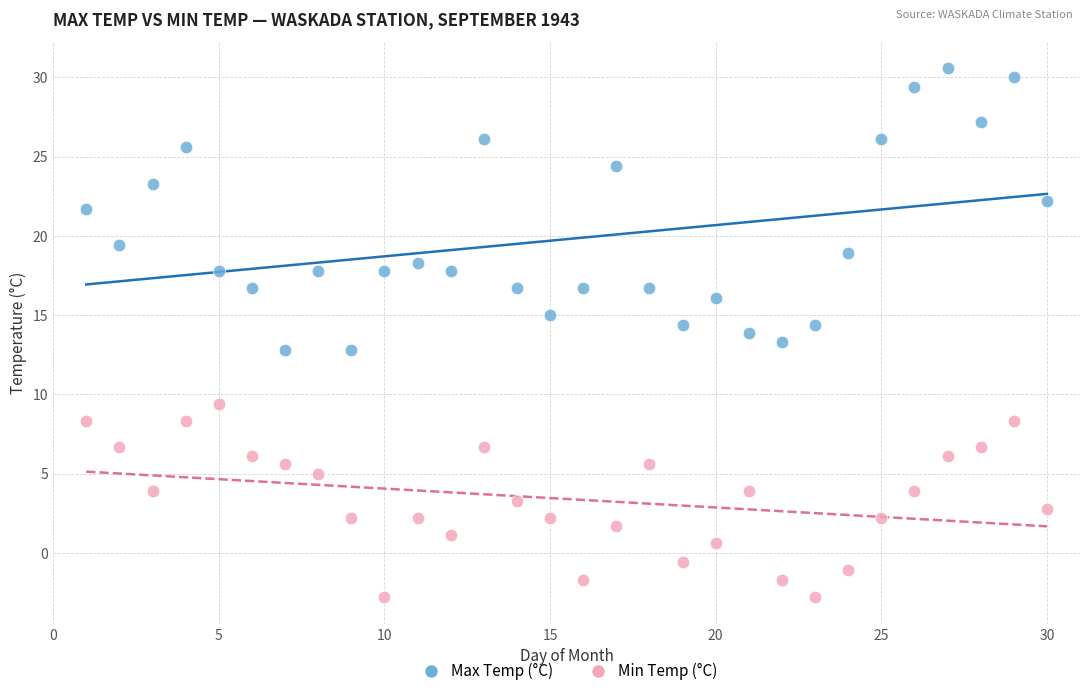

Which series reaches the minimum Y coordinate?

Min Temp (°C)